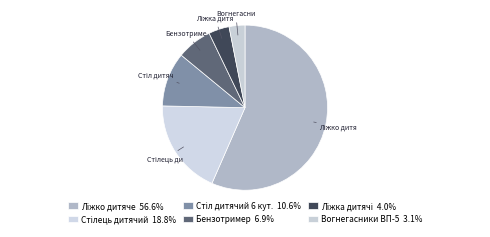

How many slices are in this pie chart?

6